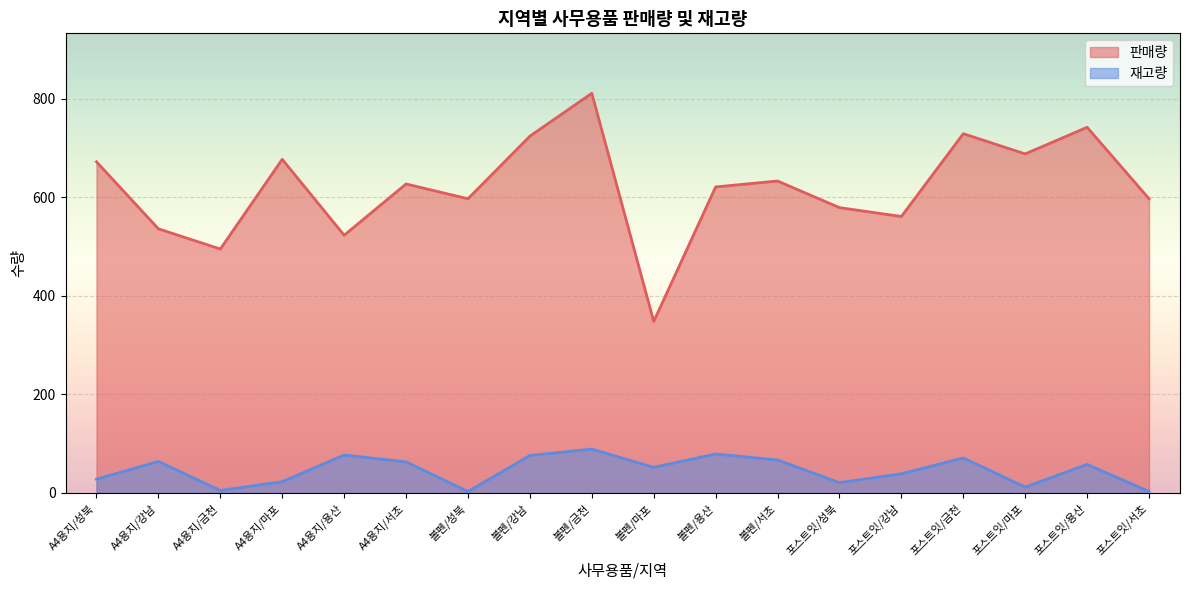

Between A4용지/강남 and A4용지/성북, which is larger?

A4용지/성북